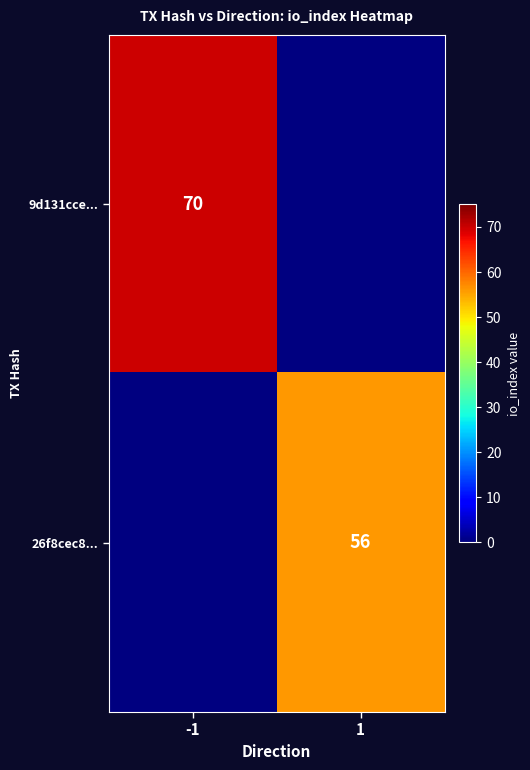

What is the greatest value displayed?

70.0